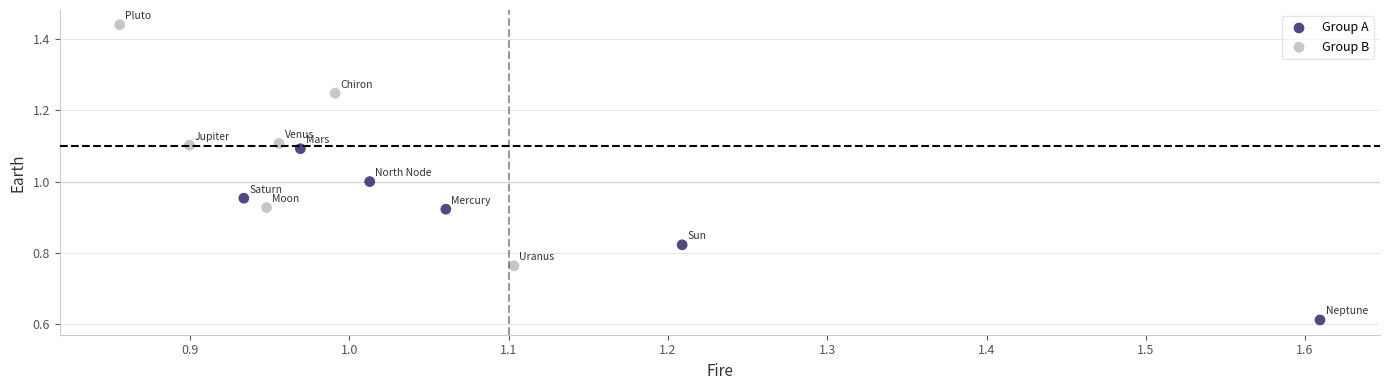

Which series reaches the maximum Y coordinate?

Group B